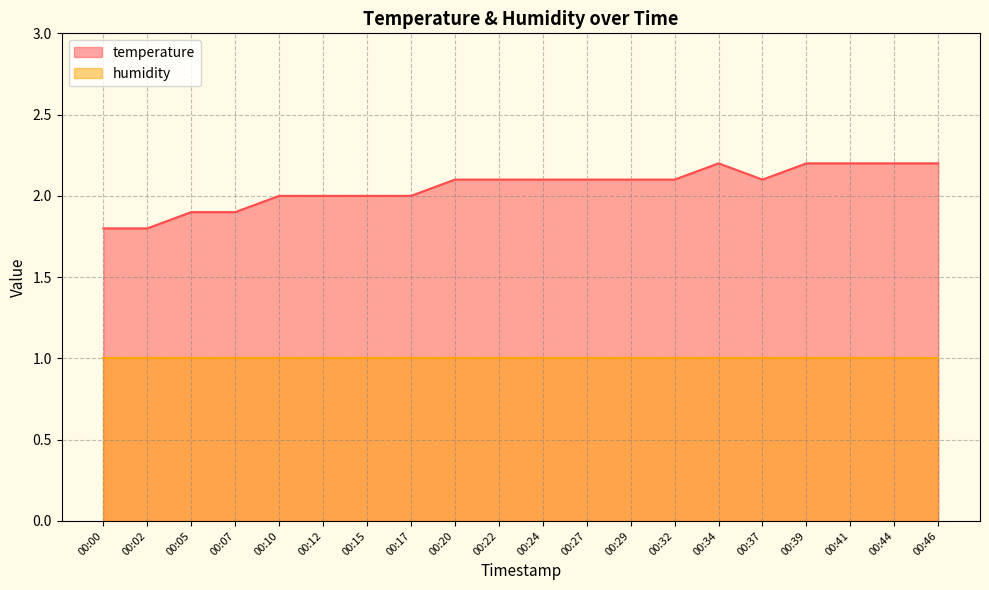

List the labels in order of value, smallest first.

00:00, 00:02, 00:05, 00:07, 00:10, 00:12, 00:15, 00:17, 00:20, 00:22, 00:24, 00:27, 00:29, 00:32, 00:37, 00:34, 00:39, 00:41, 00:44, 00:46